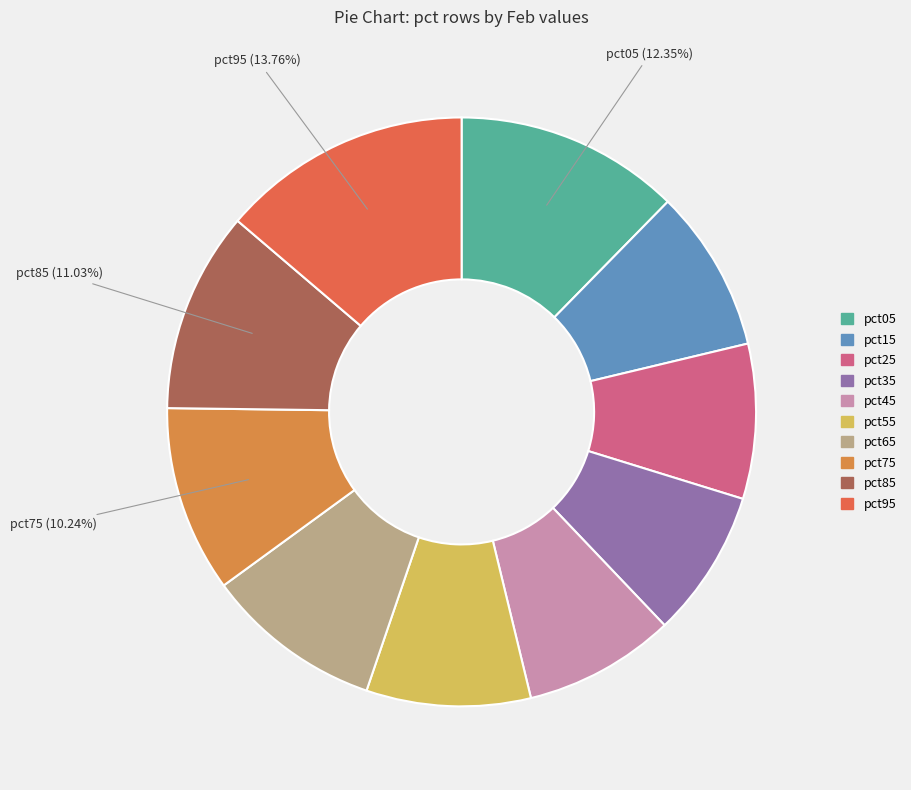

Which has a higher value, pct55 or pct65?

pct65